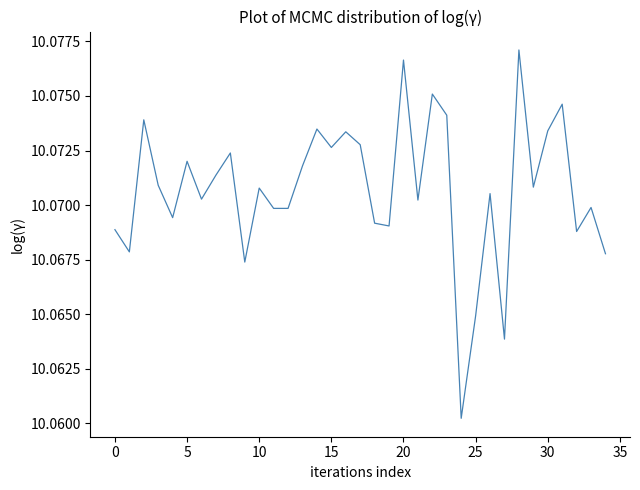

What is the average value?

10.1